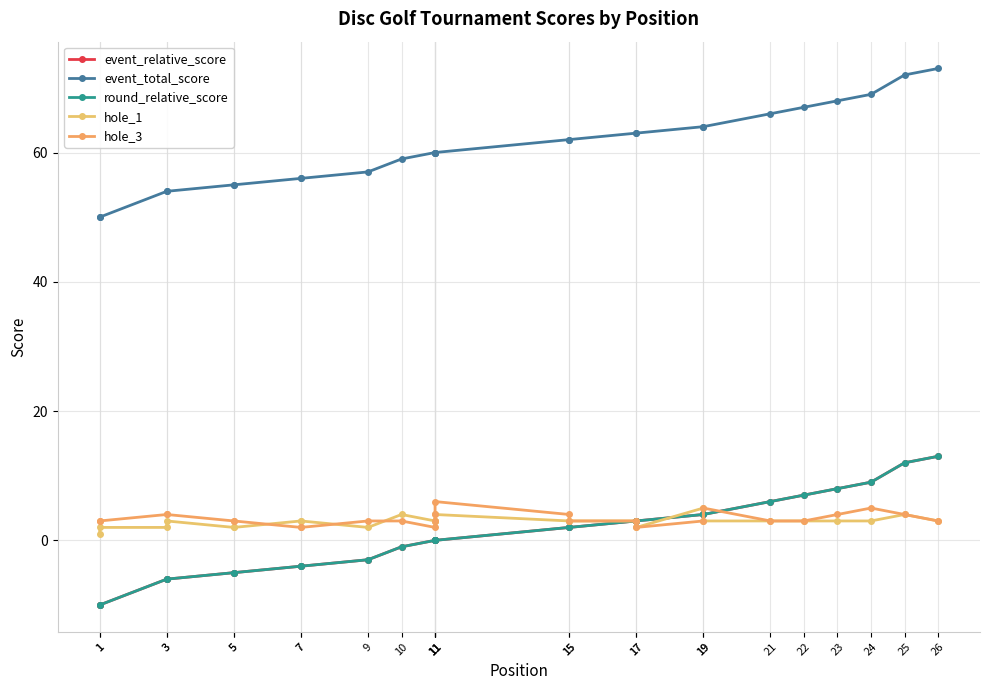

The event_total_score series shows 60 at 11. True or false?

True